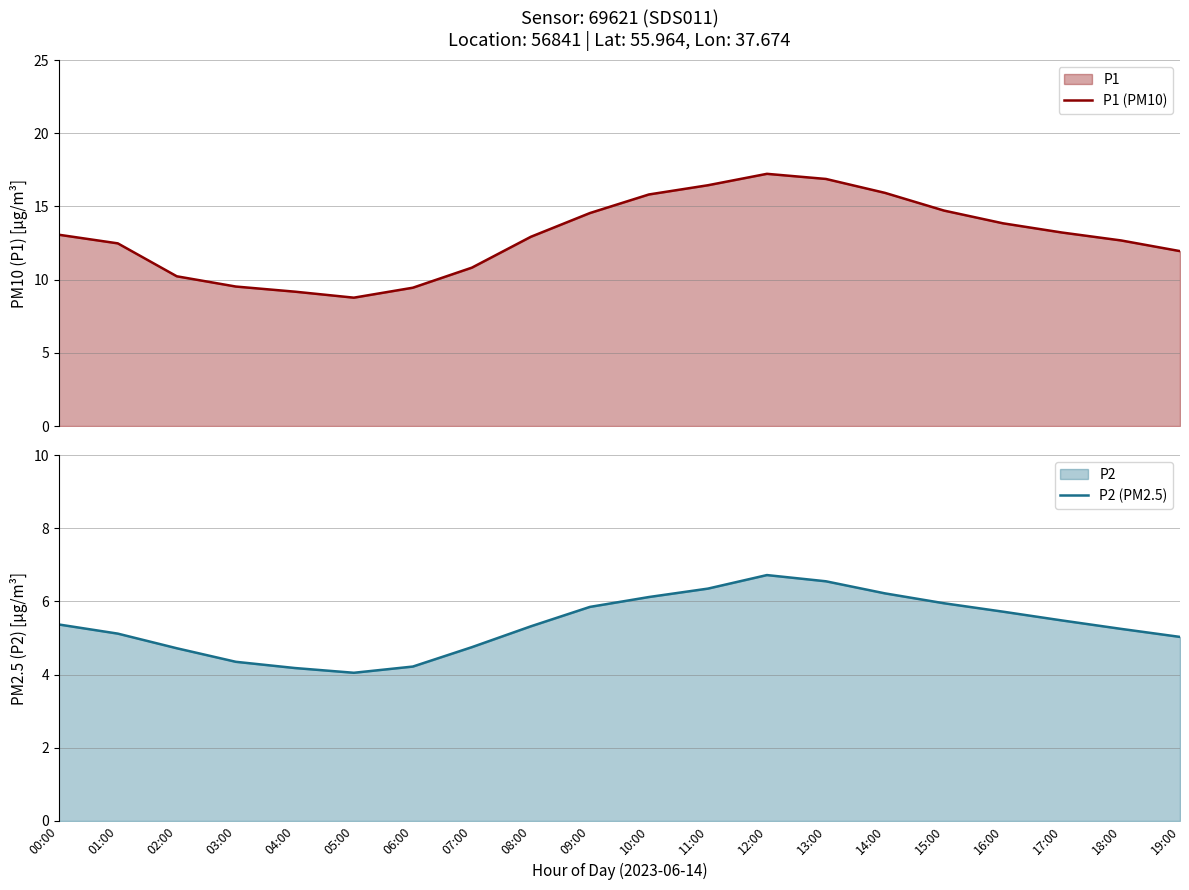

What is the maximum value for P1 (PM10)?

17.2